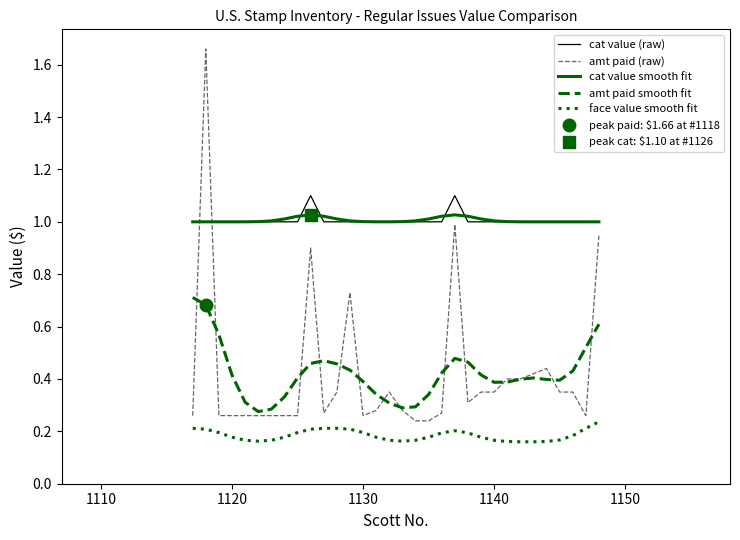

How many times do amt paid (raw) and cat value (raw) cross each other?

2